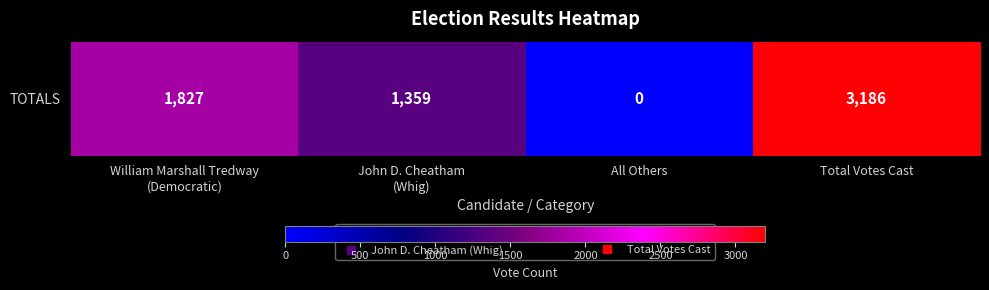

Reading left to right, transcribe all the data shown in this chart.

1827	1359	0	3186